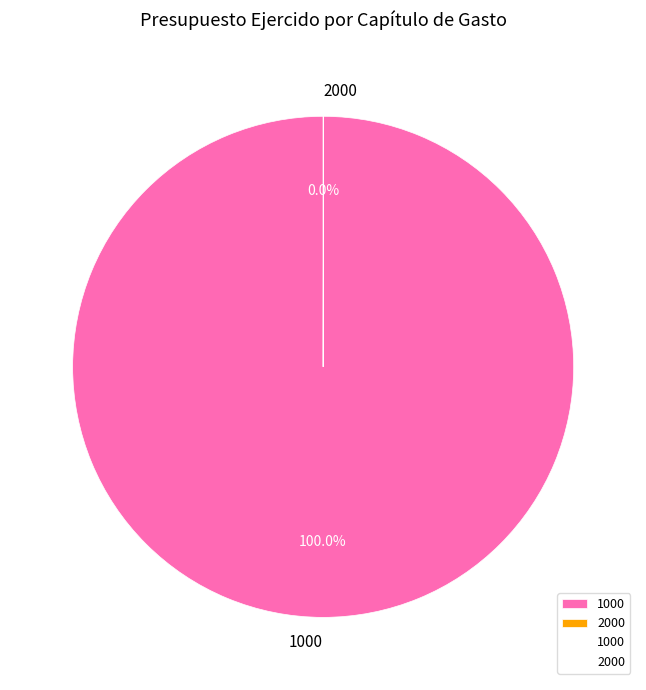

Which slice is the largest?

1000